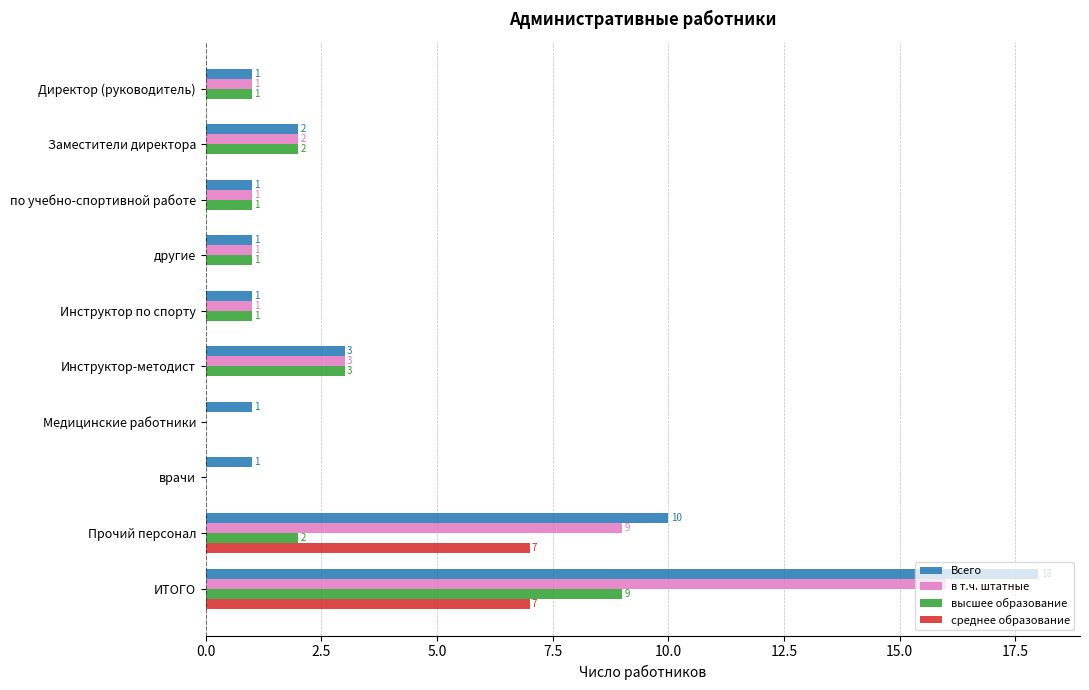

Which series has the largest total across all categories?

Всего